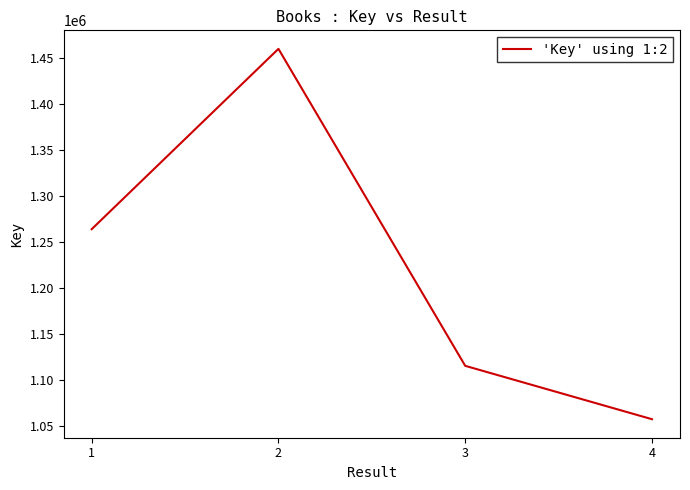

How many lines are shown in the chart?

1